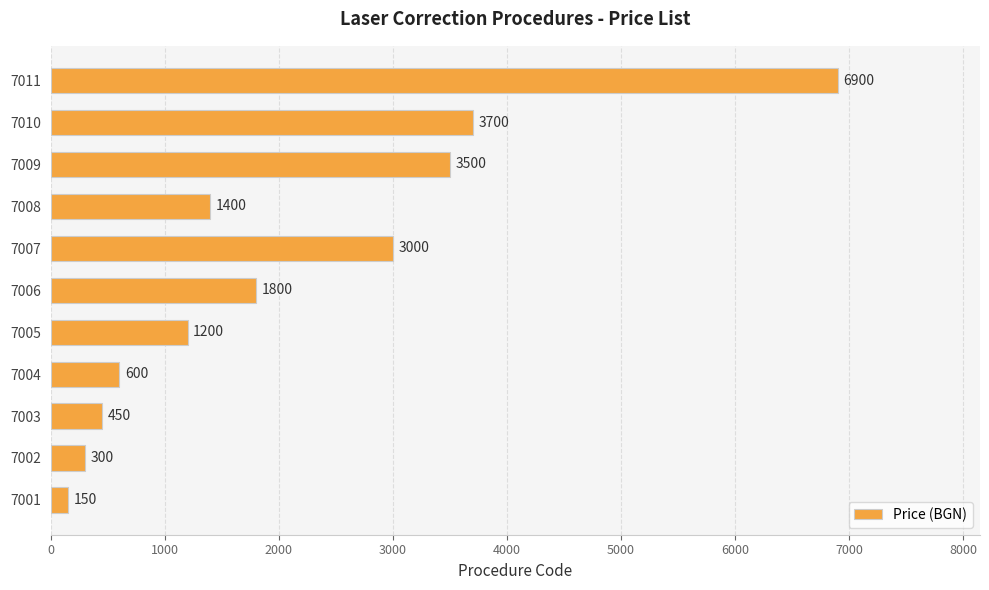

Which has a higher value, 7005 or 7009?

7009